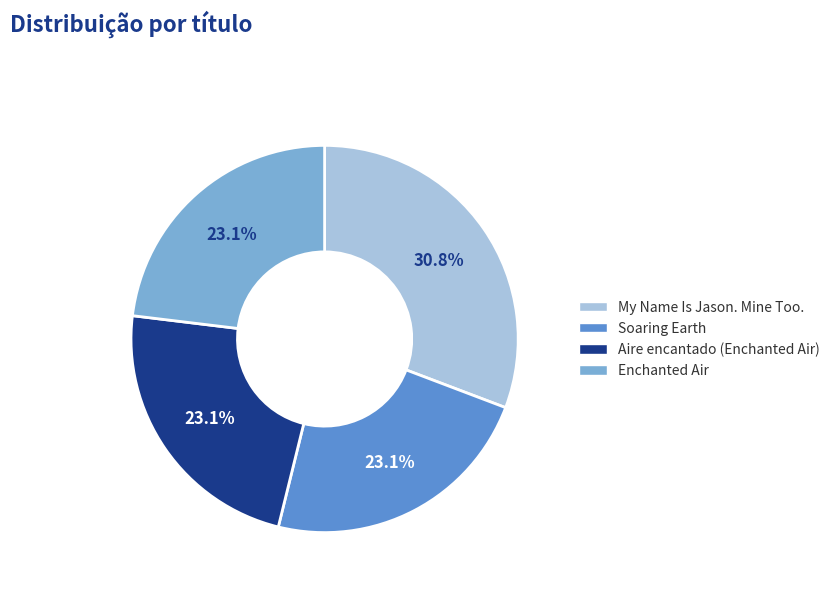

Does any single category account for the majority?

No